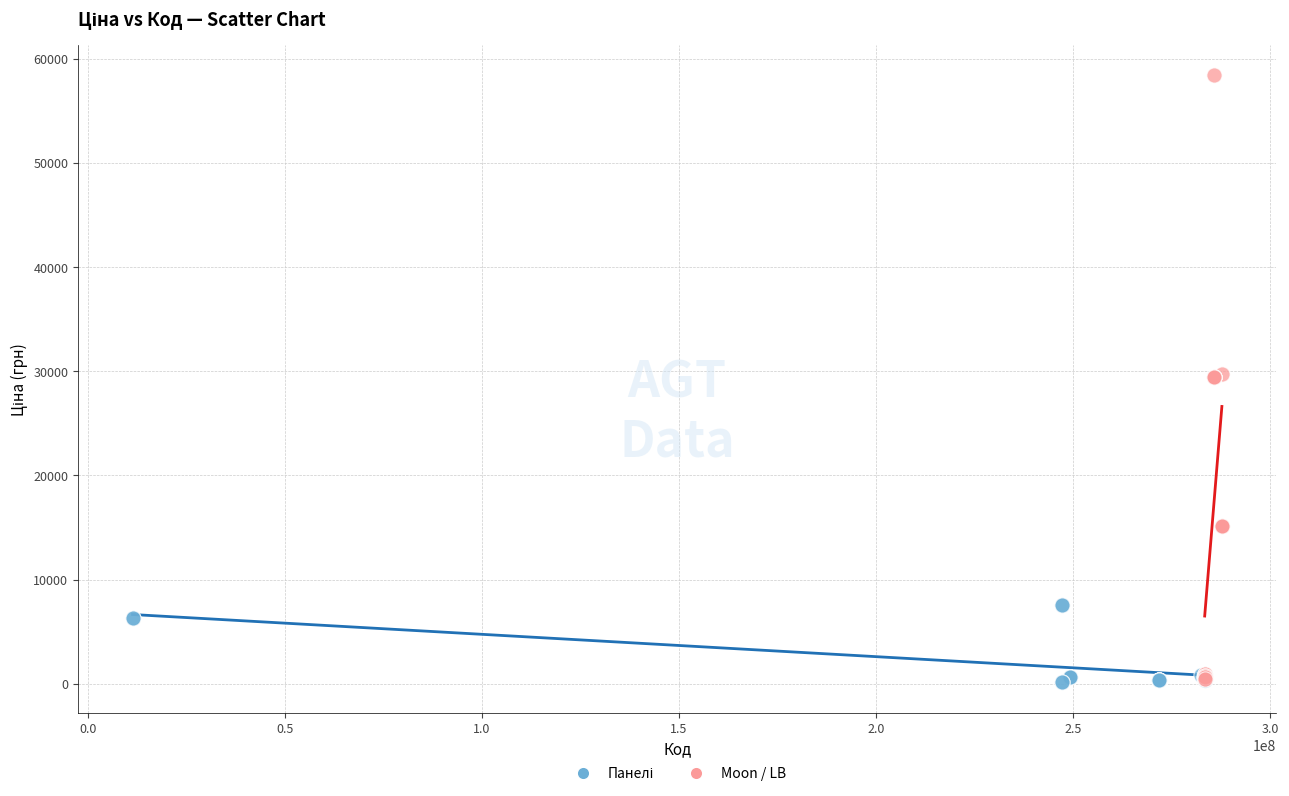

Which series reaches the maximum Y coordinate?

Moon / LB